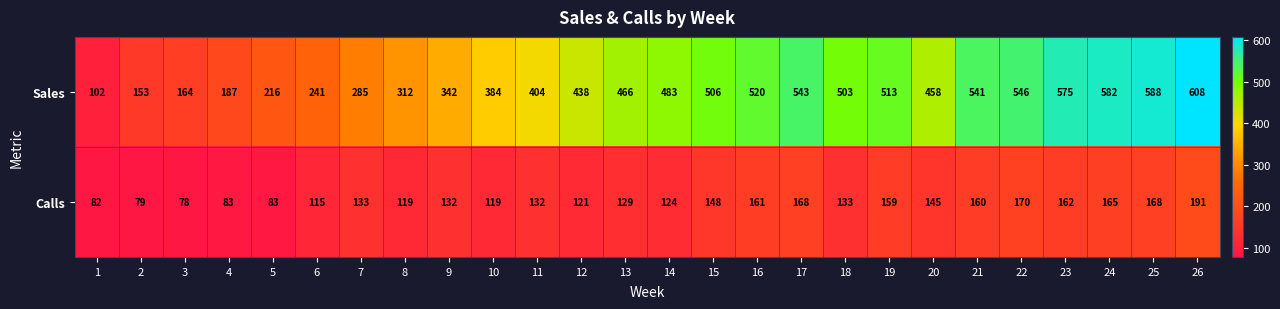

What is the sum of the Calls values at 6 and 7?

248